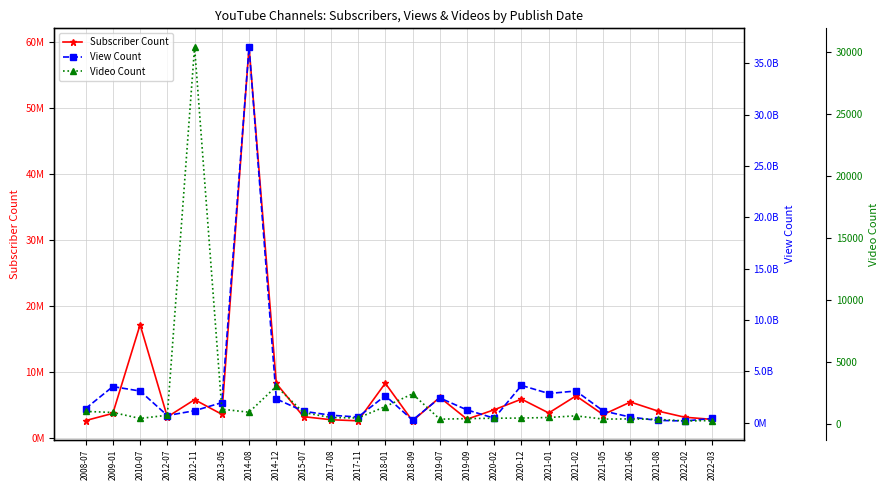

Which series changed the most between 2018-01 and 2019-09?

View Count